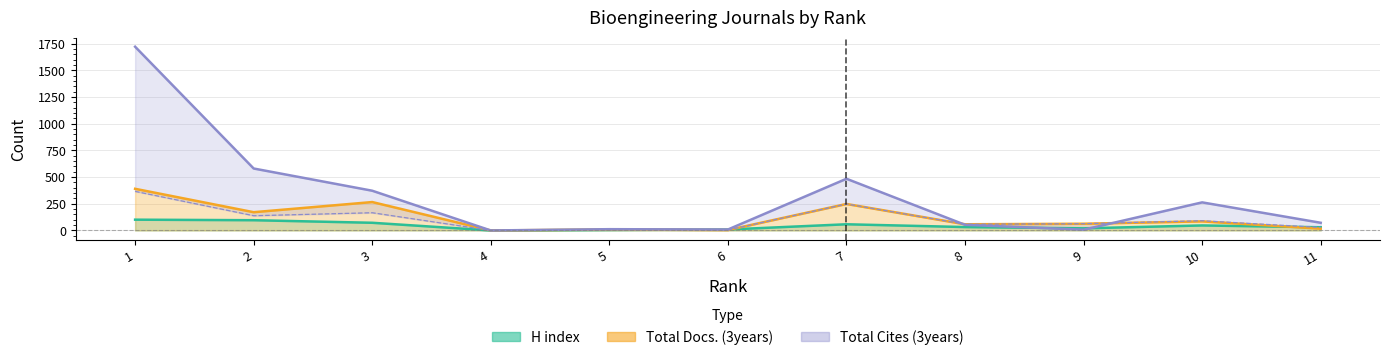

True or false: H index has a value of 83 at 10.

False